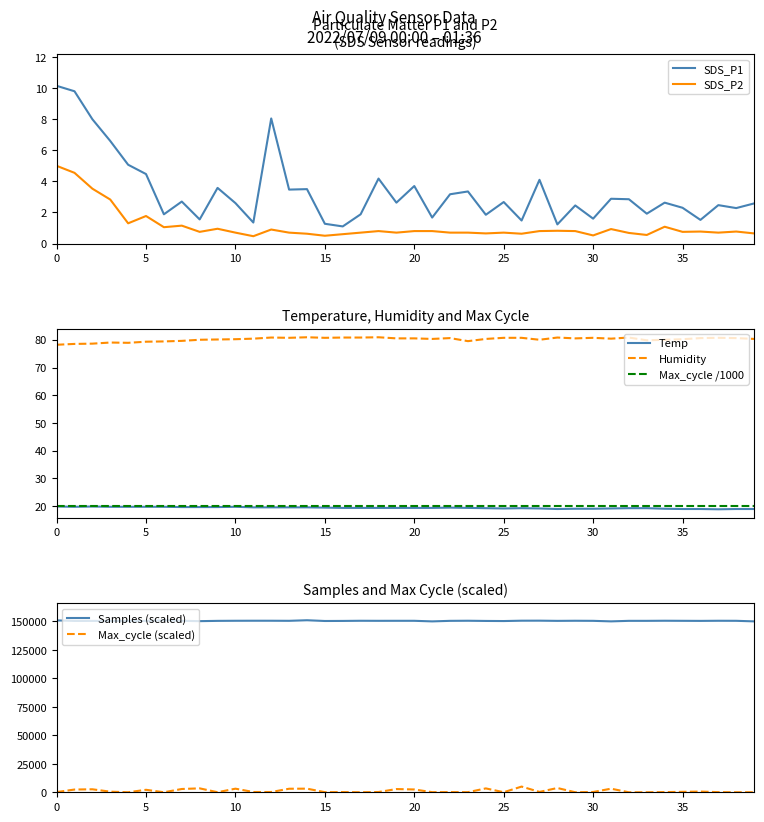

True or false: Humidity and Temp intersect in this chart.

False